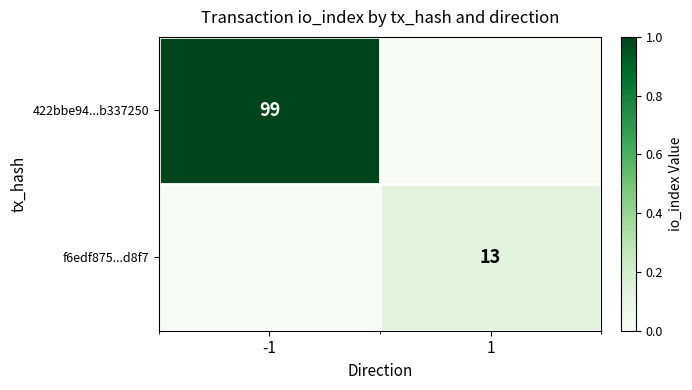

Is it true that f6edf875...d8f7 equals 7 at 1?

False